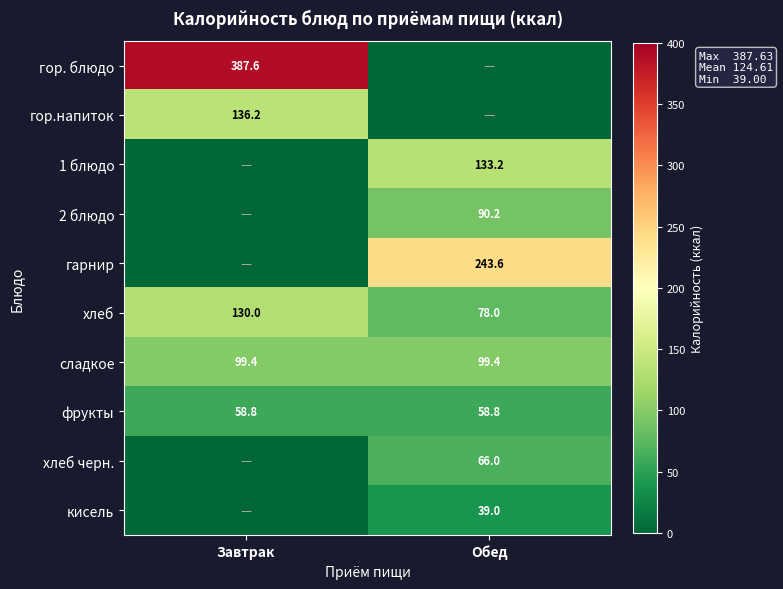

The value of 1 блюдо at Обед is 133.2. True or false?

True